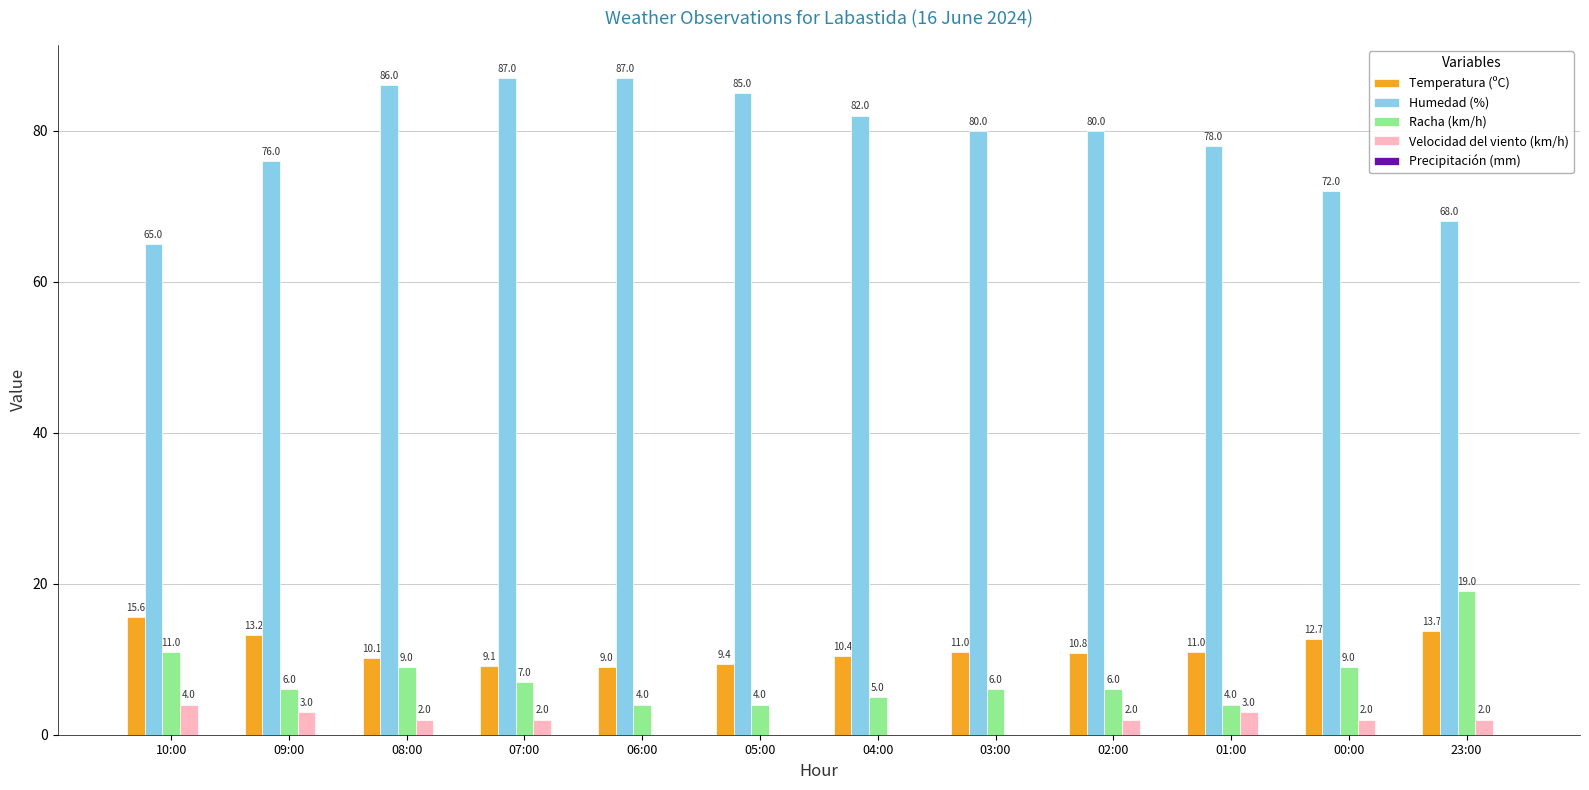

What is the sum of all Racha (km/h) values?

90.0